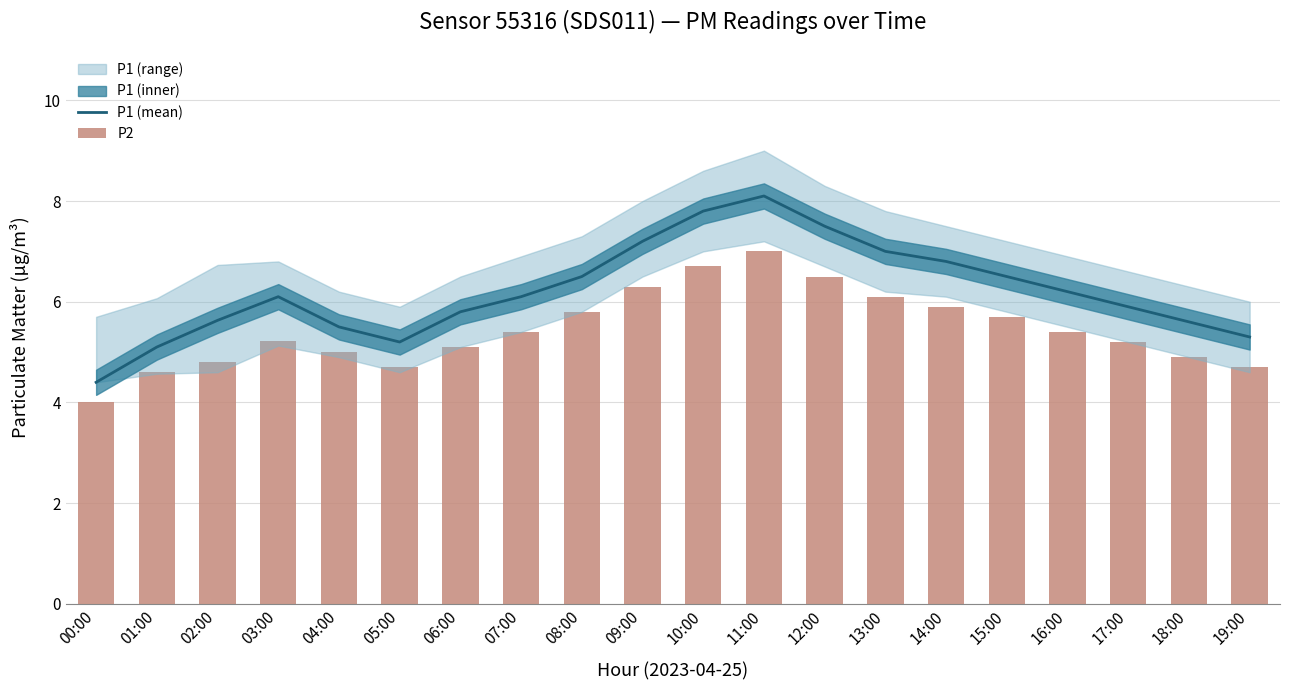

Between 06:00 and 11:00, which series saw the biggest shift?

P1 (mean)